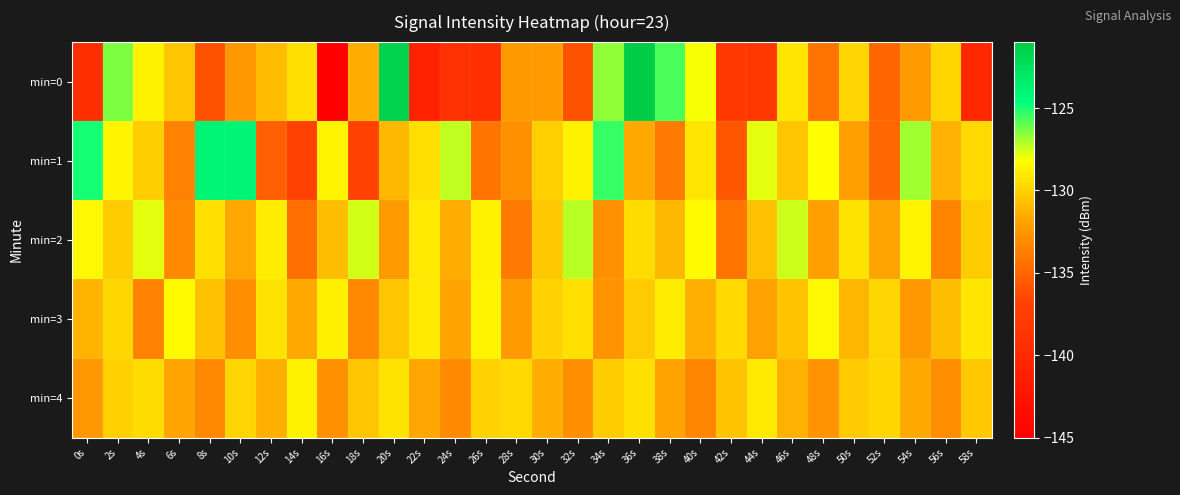

Between 56s and 28s, which is larger?

56s